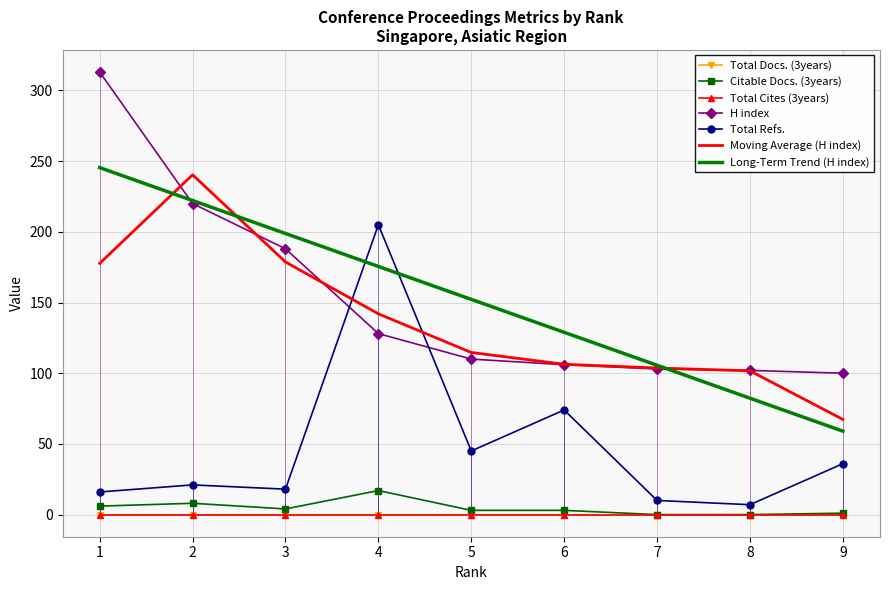

How many data points in Total Refs. are above 21?

4